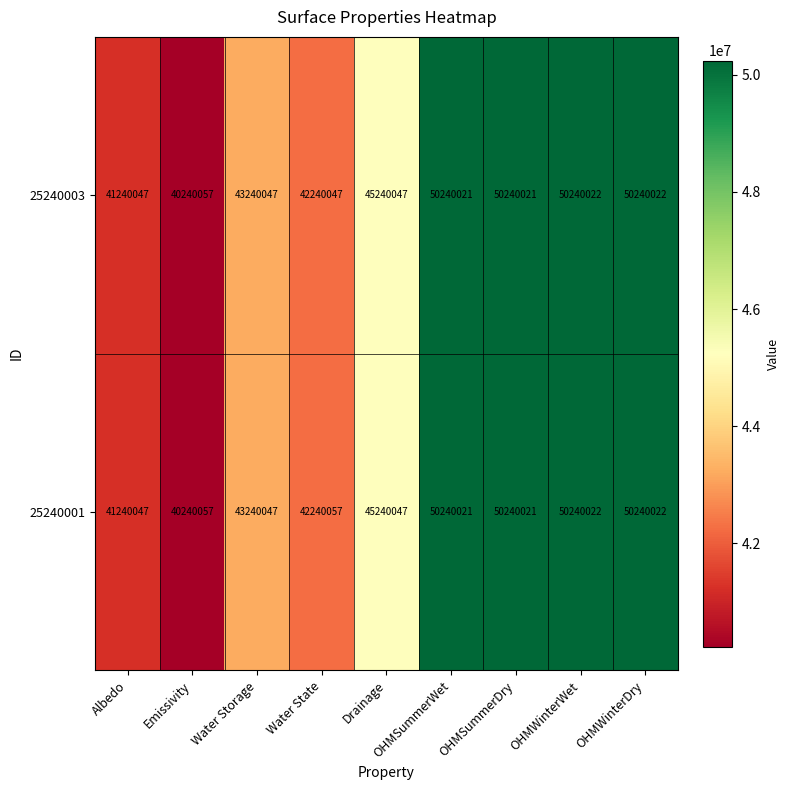

Is it true that 25240003 equals 10521106 at OHMSummerWet?

False